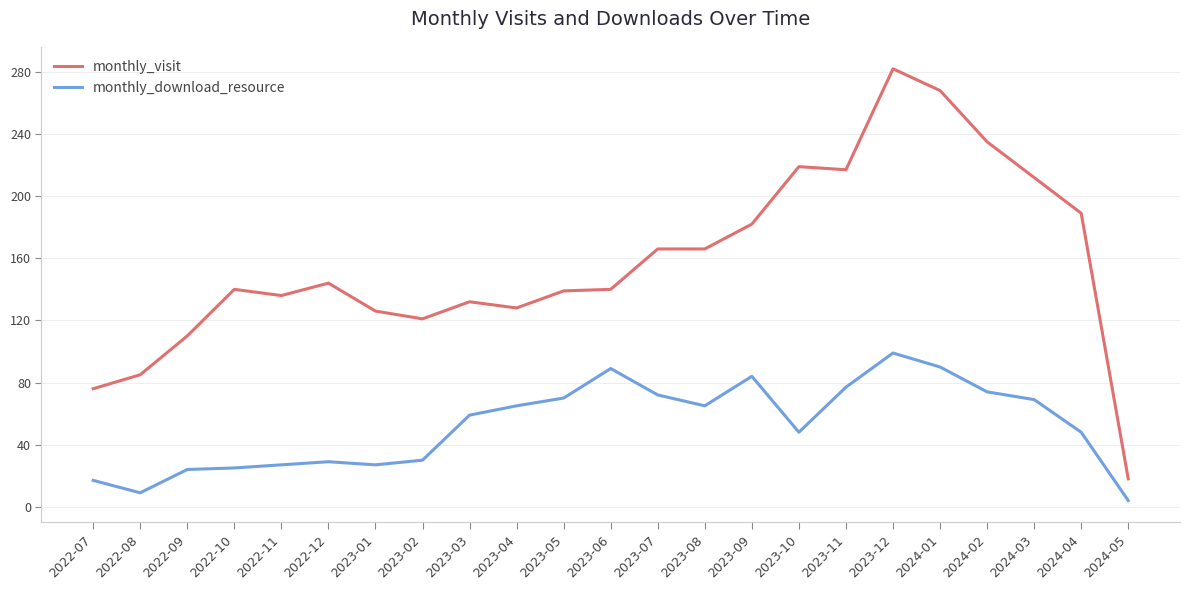

Which series changed the most between 2022-08 and 2023-12?

monthly_visit